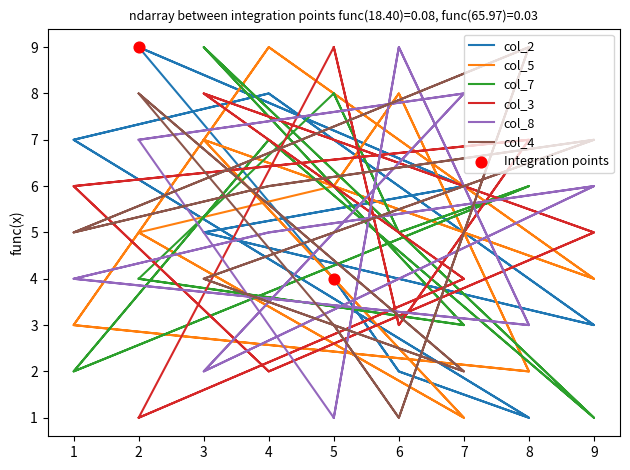

Which series has the largest total across all categories?

col_2